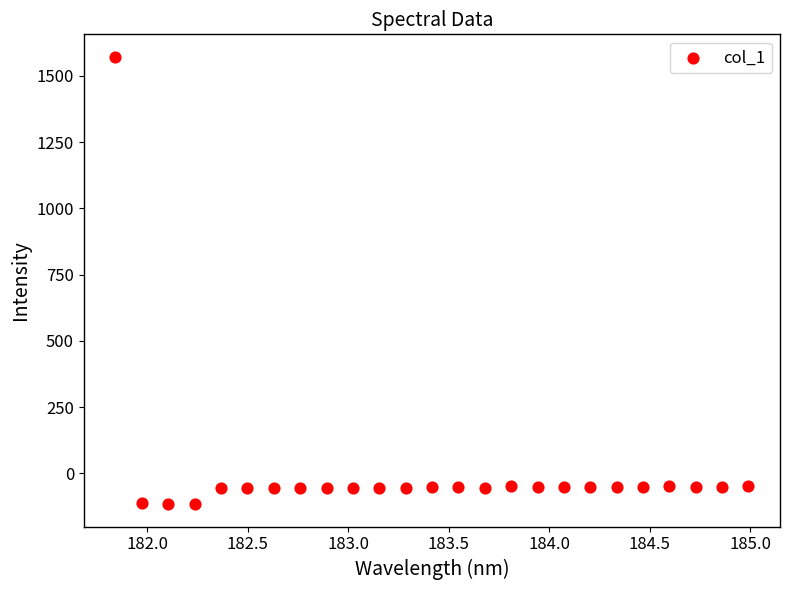

What is the range of Y values (max minus min)?

1689.0